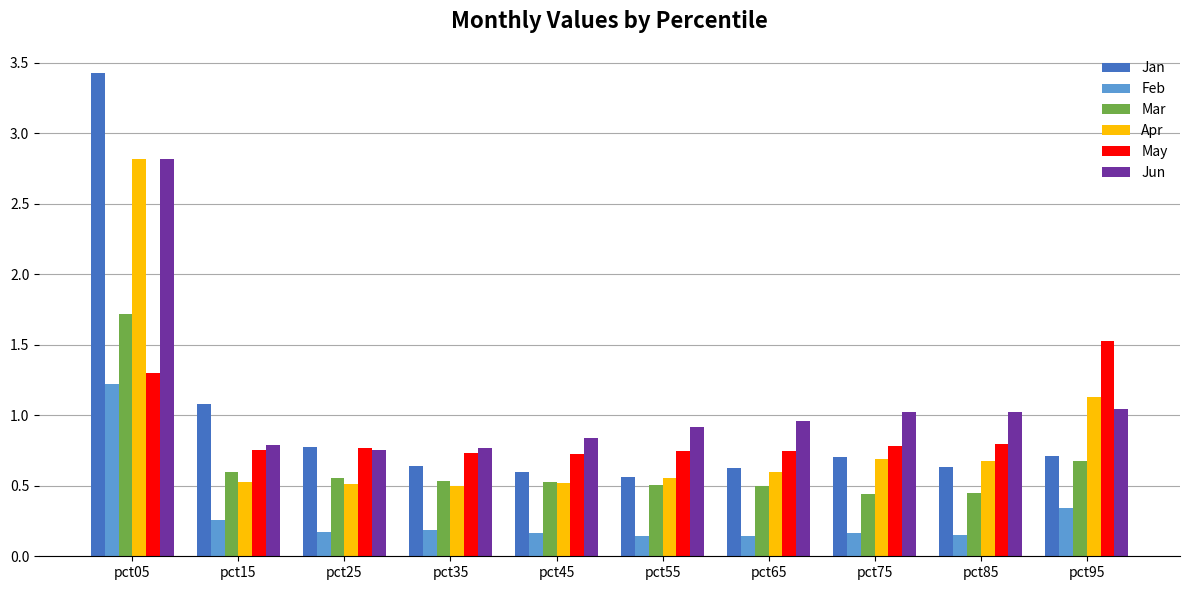

Which series has the widest spread of values?

Jan